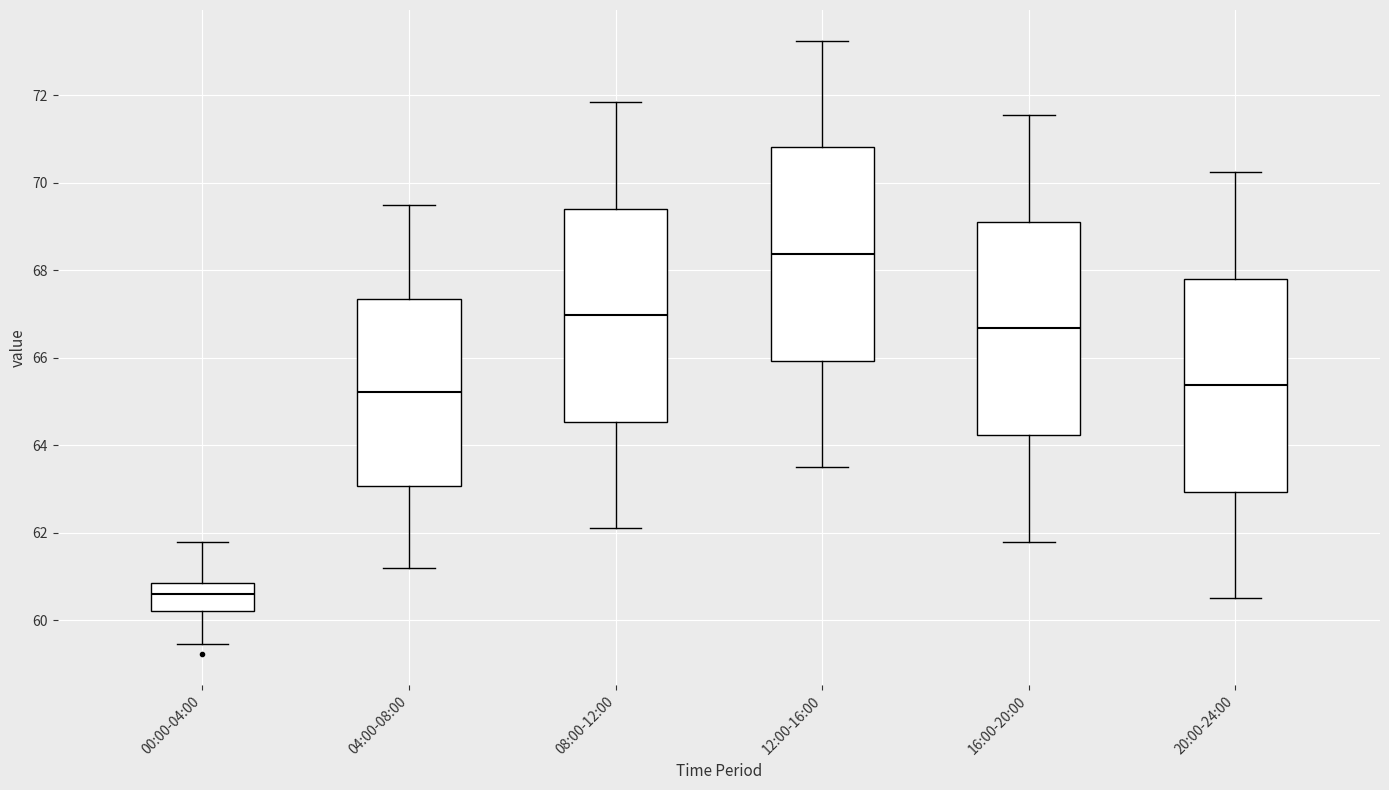

Where does the lower whisker of the box for 12:00-16:00 end on the y-axis? The values are not printed on the chart, so give them approximately, as read against the axis.

63.6